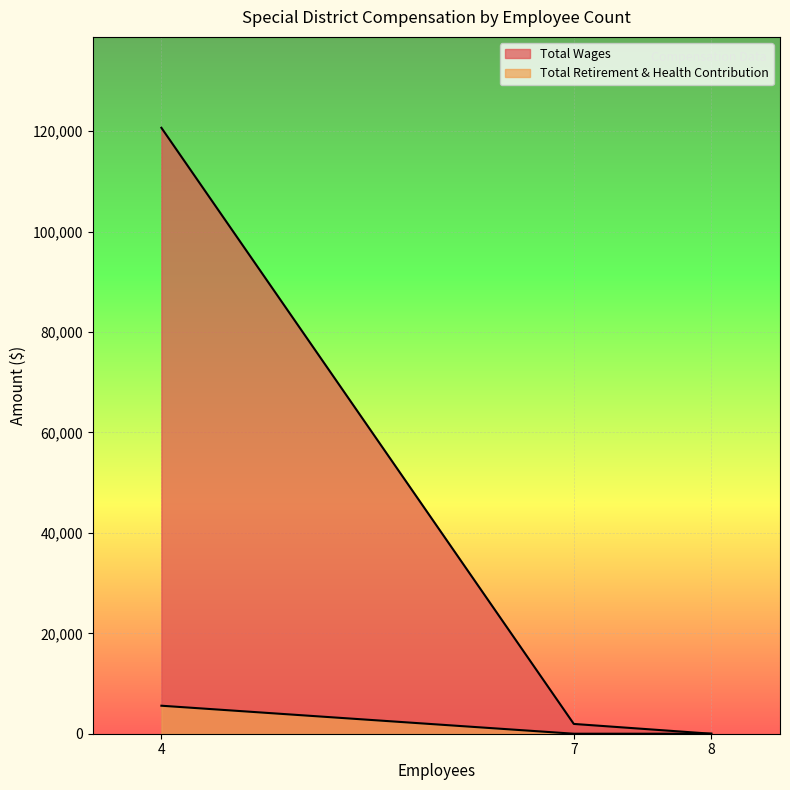

How many values in the Total Wages series exceed 1950?

1